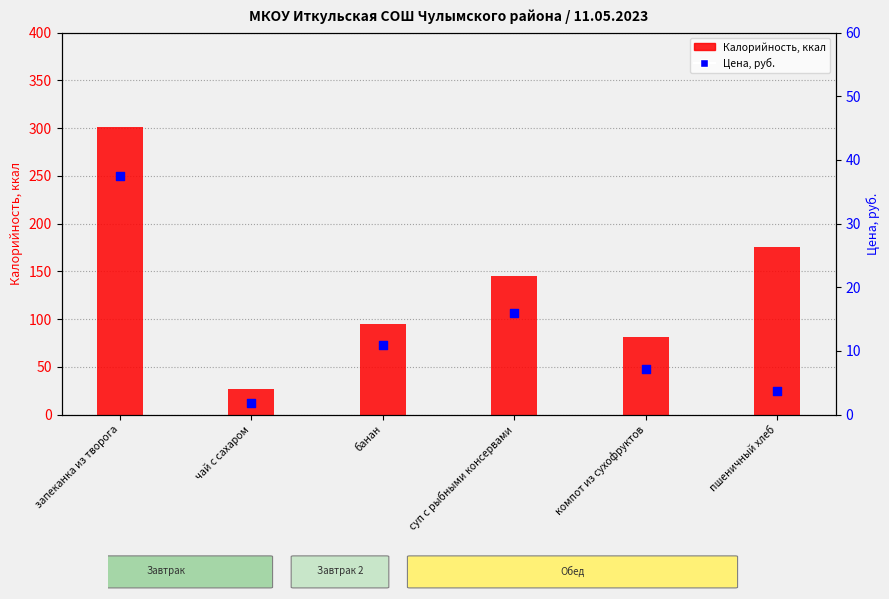

At how many categories does at least one series exceed 197?

1